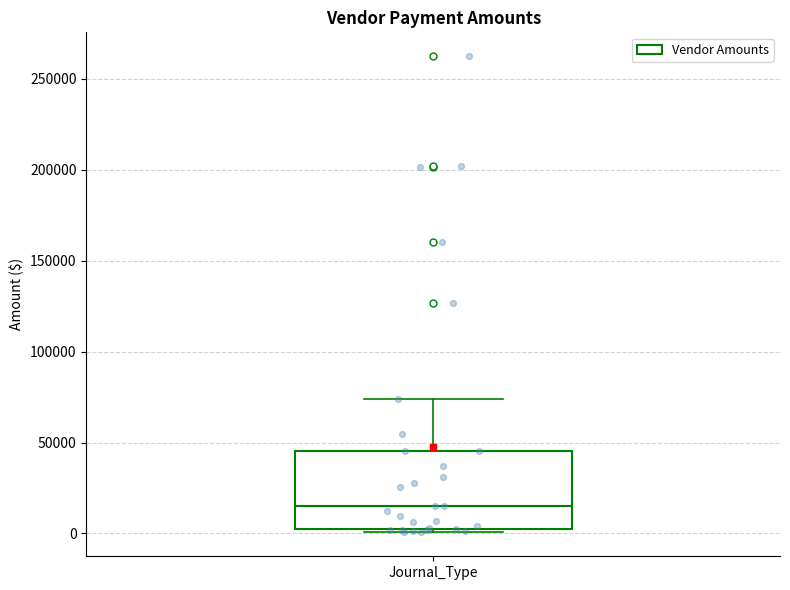

Where does the upper whisker of the box for Journal_Type end on the y-axis? The values are not printed on the chart, so give them approximately, as read against the axis.

75000